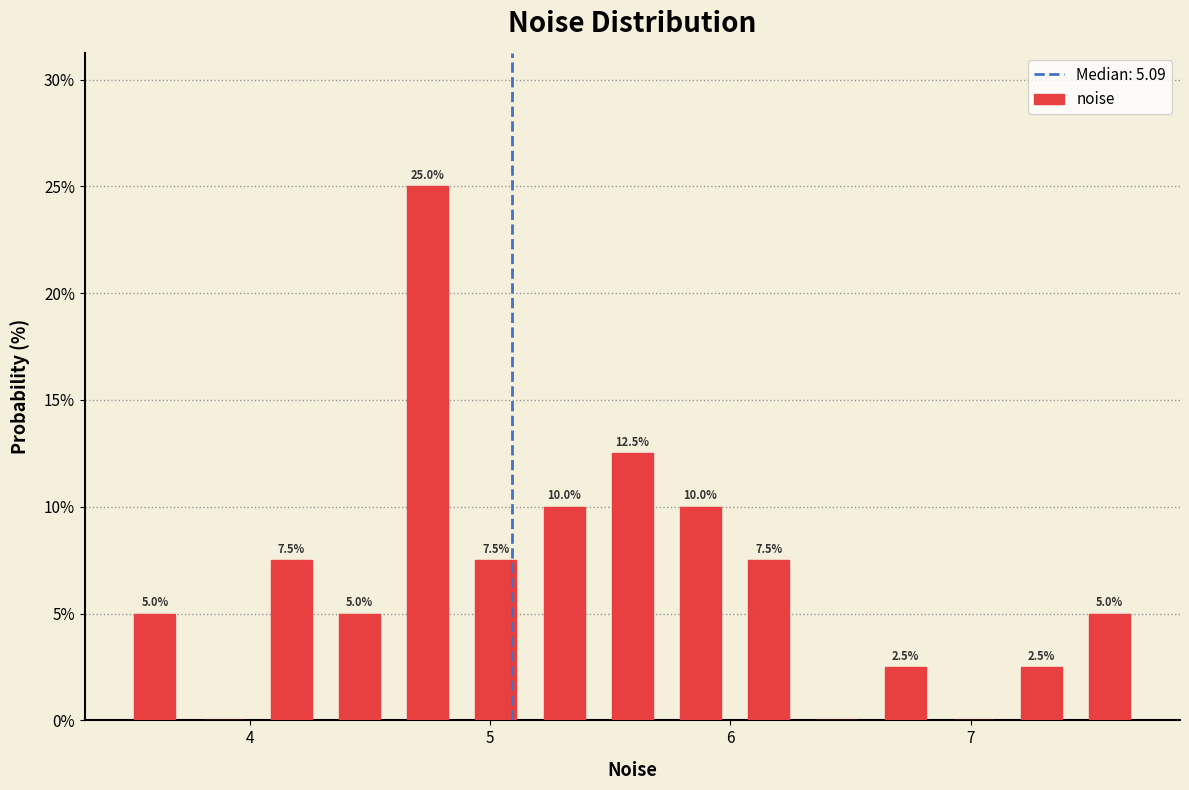

Around what value on the x-axis is the tallest bar? Give the approximate position of its centre, as read against the axis.

4.7